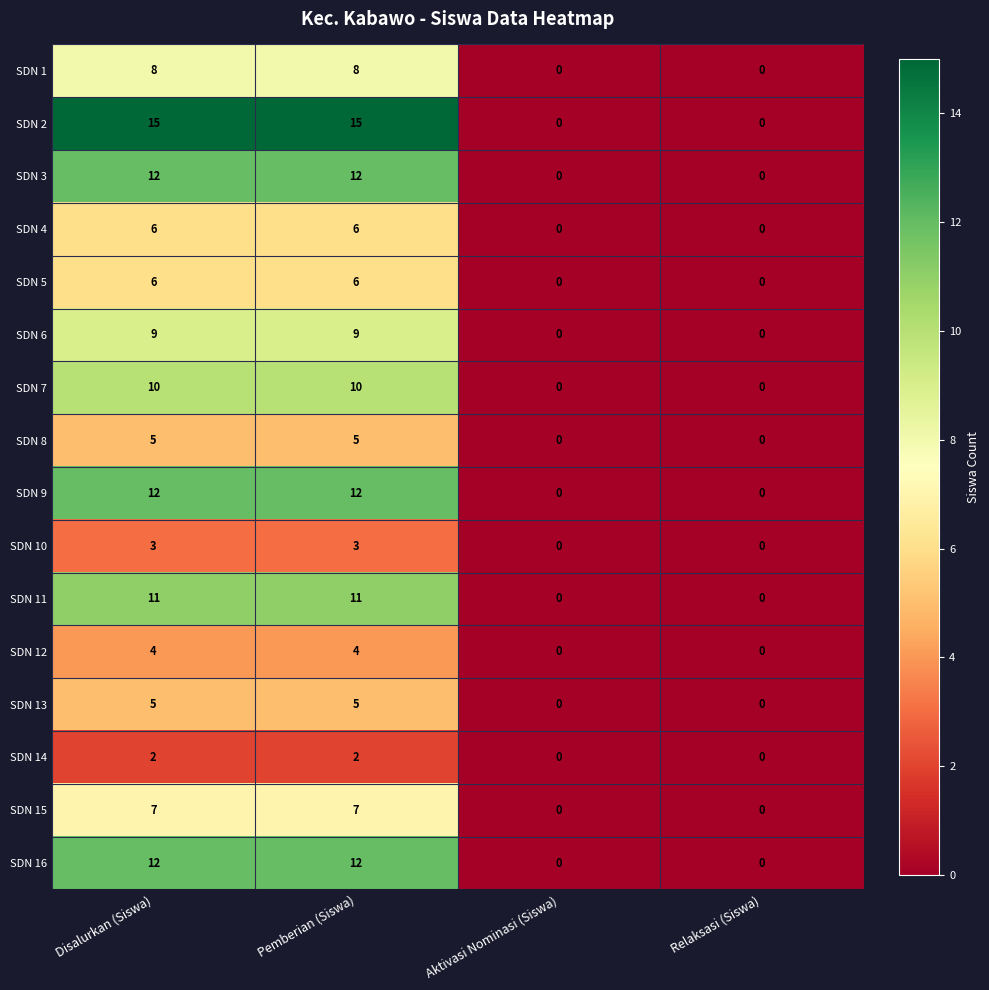

Which series has the largest total across all categories?

SDN 2